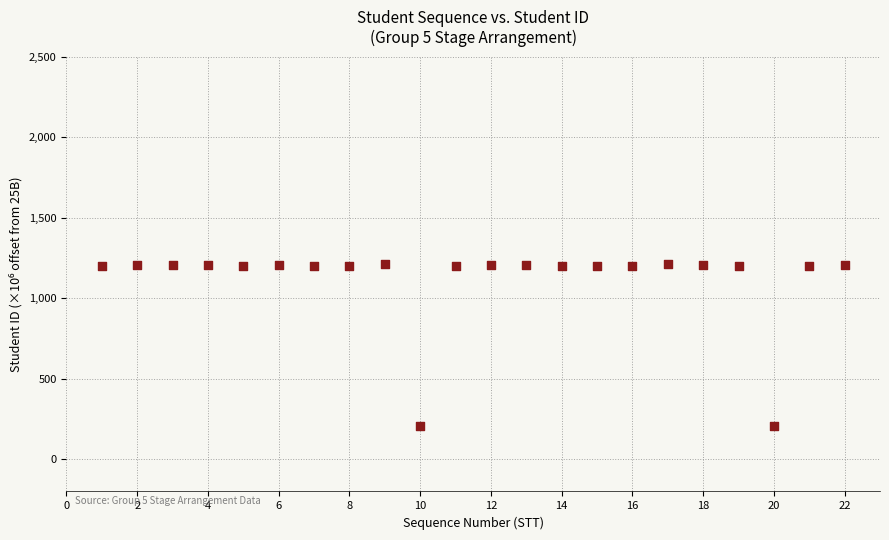

What is the range of X values (max minus min)?

21.0